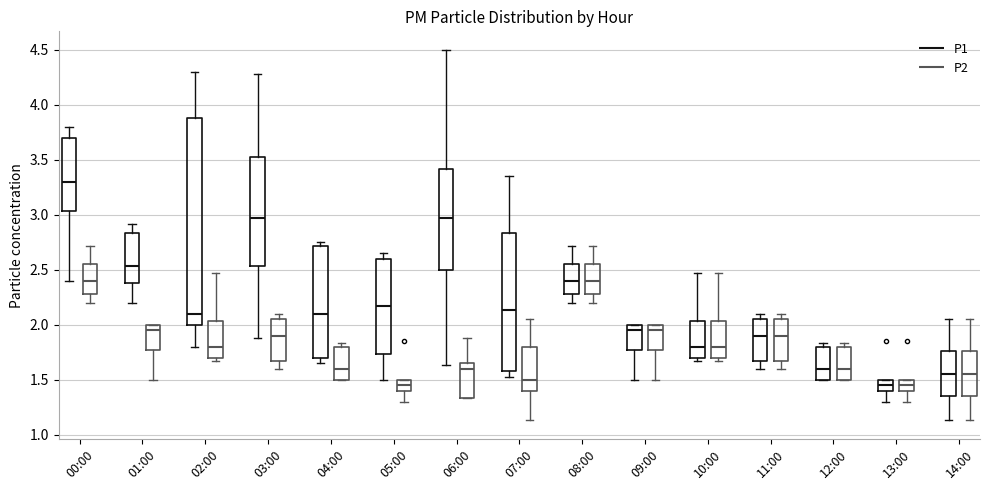

Reading left to right, read every box against the y-axis: the position of its median line, the range the box covers, and the ends of its whiskers. The values are not printed on the chart, so give them approximately, as read against the axis.

00:00 (P1): median 3.30, box 3.05 to 3.70, whiskers 2.40 to 3.80
00:00 (P2): median 2.40, box 2.30 to 2.55, whiskers 2.20 to 2.70
01:00 (P1): median 2.55, box 2.40 to 2.85, whiskers 2.20 to 2.90
01:00 (P2): median 1.95, box 1.75 to 2.00, whiskers 1.50 to 2.00
02:00 (P1): median 2.10, box 2.00 to 3.90, whiskers 1.80 to 4.30
02:00 (P2): median 1.80, box 1.70 to 2.05, whiskers 1.65 to 2.45
03:00 (P1): median 2.95, box 2.55 to 3.55, whiskers 1.90 to 4.30
03:00 (P2): median 1.90, box 1.65 to 2.05, whiskers 1.60 to 2.10
04:00 (P1): median 2.10, box 1.70 to 2.70, whiskers 1.65 to 2.75
04:00 (P2): median 1.60, box 1.50 to 1.80, whiskers 1.50 to 1.85
05:00 (P1): median 2.15, box 1.75 to 2.60, whiskers 1.50 to 2.65
05:00 (P2): median 1.45, box 1.40 to 1.50, whiskers 1.30 to 1.50
06:00 (P1): median 2.95, box 2.50 to 3.40, whiskers 1.65 to 4.50
06:00 (P2): median 1.60, box 1.35 to 1.65, whiskers 1.35 to 1.90
07:00 (P1): median 2.15, box 1.60 to 2.85, whiskers 1.50 to 3.35
07:00 (P2): median 1.50, box 1.40 to 1.80, whiskers 1.15 to 2.05
08:00 (P1): median 2.40, box 2.30 to 2.55, whiskers 2.20 to 2.70
08:00 (P2): median 2.40, box 2.30 to 2.55, whiskers 2.20 to 2.70
09:00 (P1): median 1.95, box 1.75 to 2.00, whiskers 1.50 to 2.00
09:00 (P2): median 1.95, box 1.75 to 2.00, whiskers 1.50 to 2.00
10:00 (P1): median 1.80, box 1.70 to 2.05, whiskers 1.65 to 2.45
10:00 (P2): median 1.80, box 1.70 to 2.05, whiskers 1.65 to 2.45
11:00 (P1): median 1.90, box 1.65 to 2.05, whiskers 1.60 to 2.10
11:00 (P2): median 1.90, box 1.65 to 2.05, whiskers 1.60 to 2.10
12:00 (P1): median 1.60, box 1.50 to 1.80, whiskers 1.50 to 1.85
12:00 (P2): median 1.60, box 1.50 to 1.80, whiskers 1.50 to 1.85
13:00 (P1): median 1.45, box 1.40 to 1.50, whiskers 1.30 to 1.50
13:00 (P2): median 1.45, box 1.40 to 1.50, whiskers 1.30 to 1.50
14:00 (P1): median 1.55, box 1.35 to 1.75, whiskers 1.15 to 2.05
14:00 (P2): median 1.55, box 1.35 to 1.75, whiskers 1.15 to 2.05